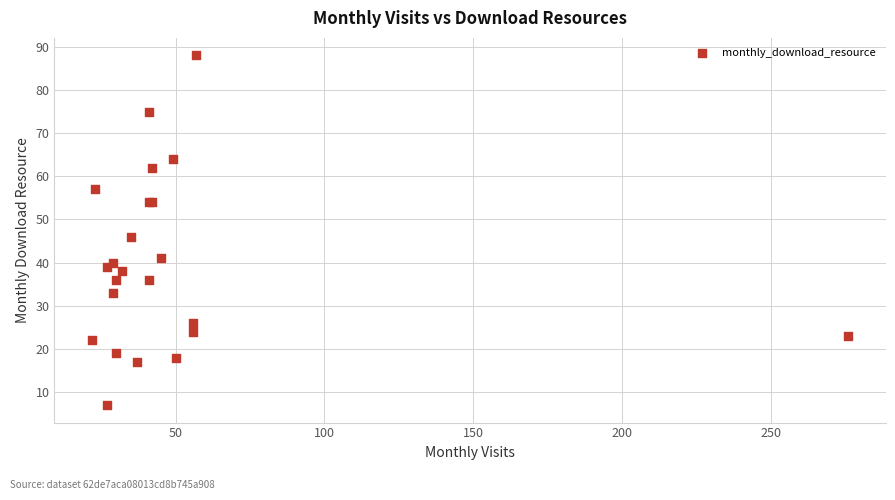

What Y value in the scatter plot is closest to 47?

46